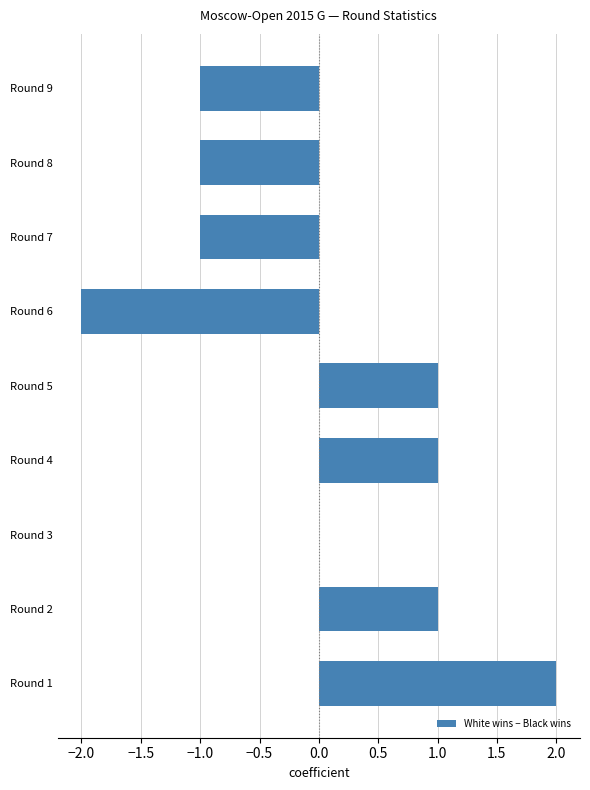

At which label is the value closest to 0?

Round 3